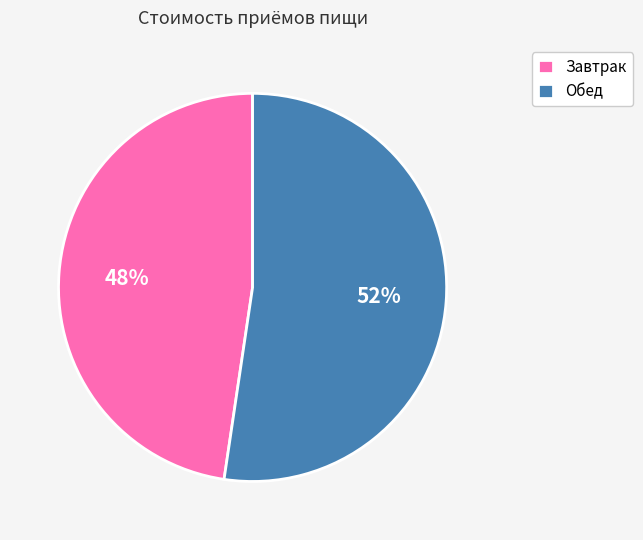

Is the sum of Обед and Завтрак greater than half?

Yes